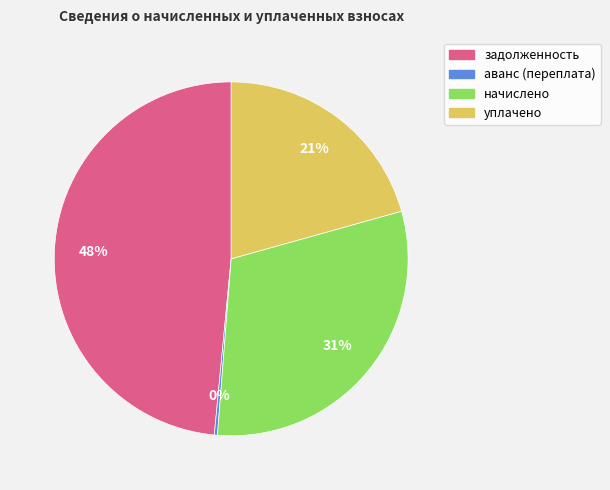

To the nearest percent, what is the combined percentage of задолженность and начислено?

79%